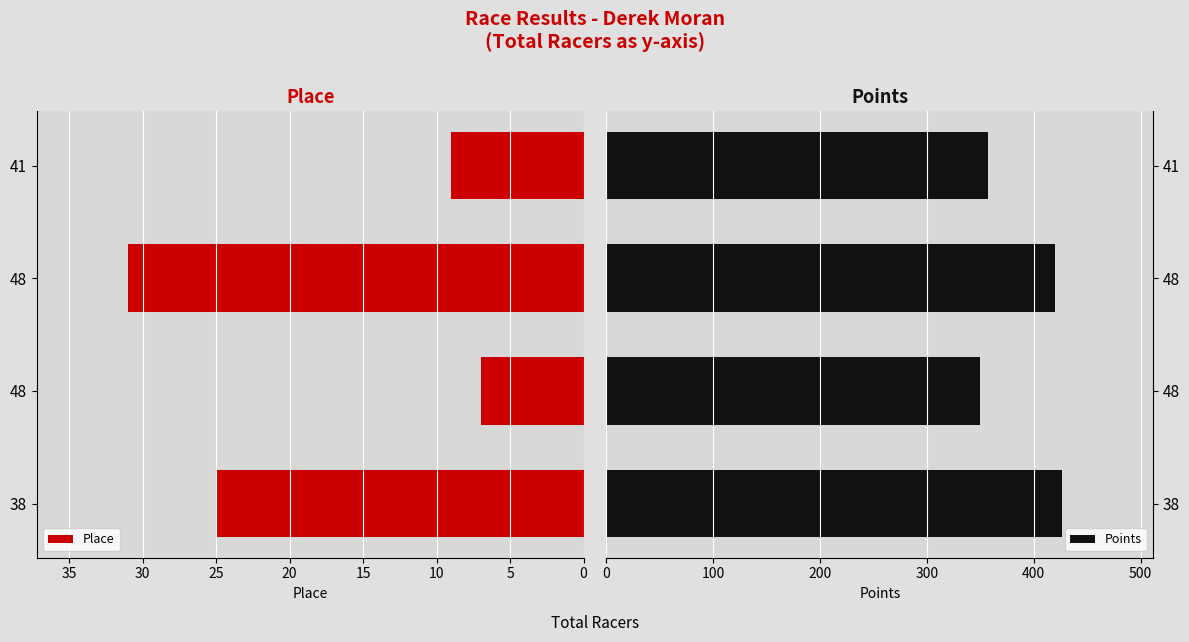

What are all the series names shown in the legend?

Place, Points